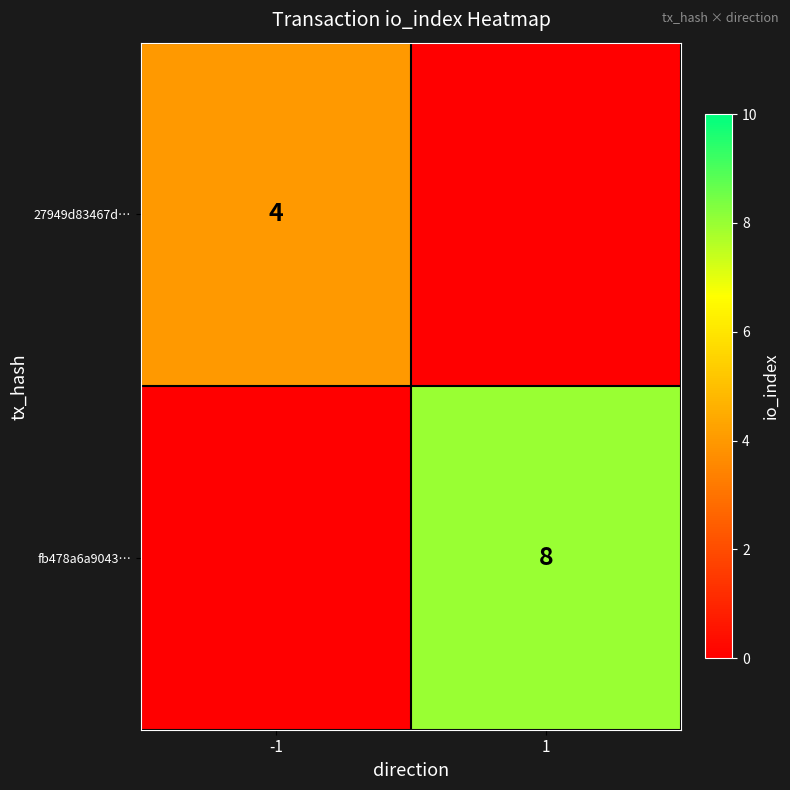

Is it true that fb478a6a9043… equals 8 at 1?

True